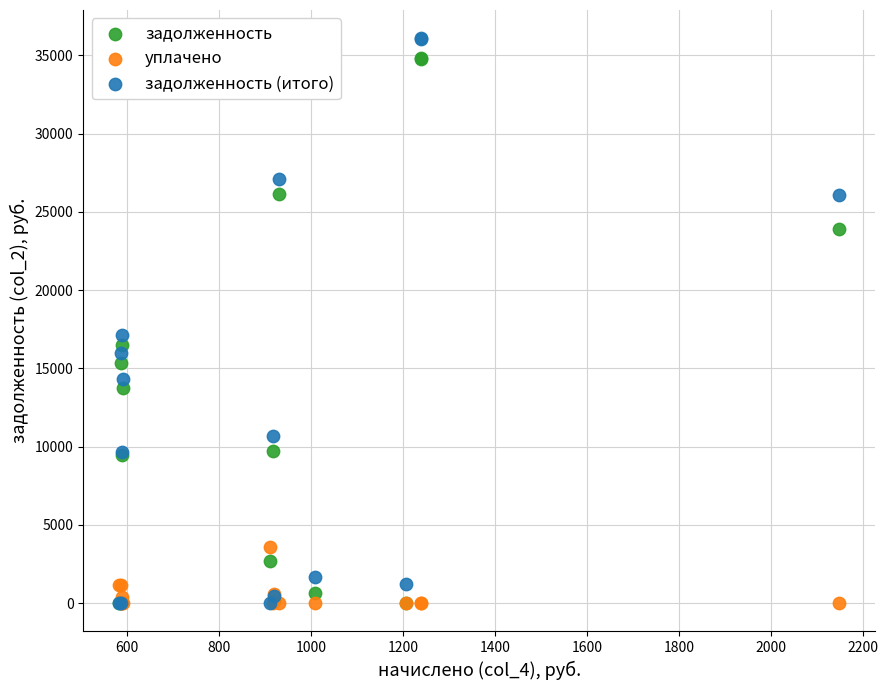

Which series has the largest Y range (max minus min)?

задолженность (итого)